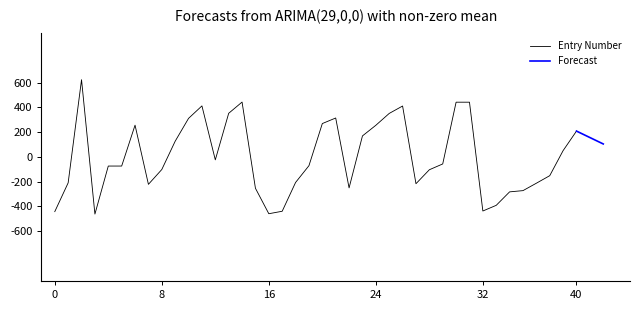

What is the smallest value displayed?

-463.7